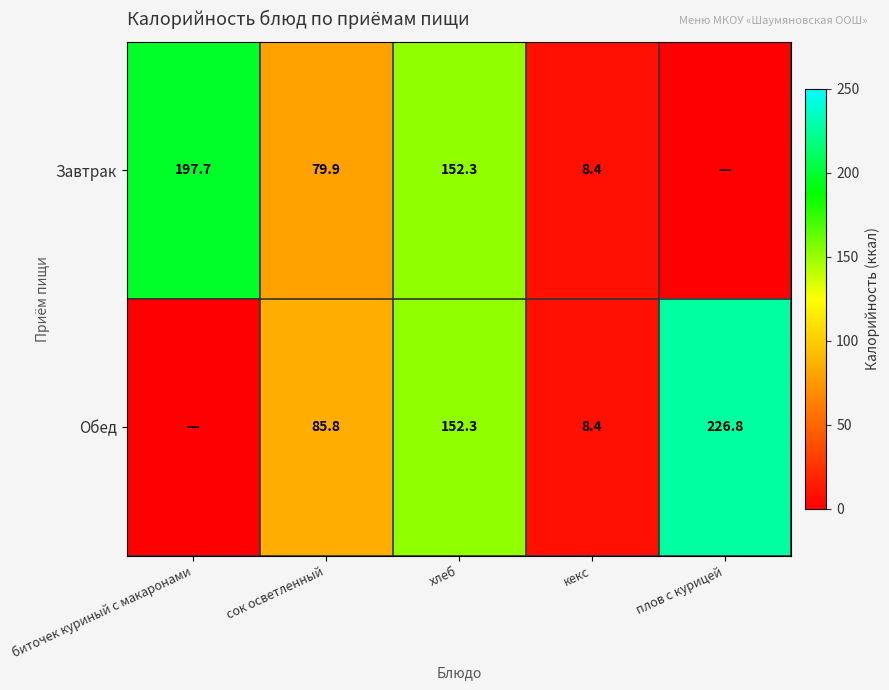

Is it true that Обед equals 85.8 at сок осветленный?

True